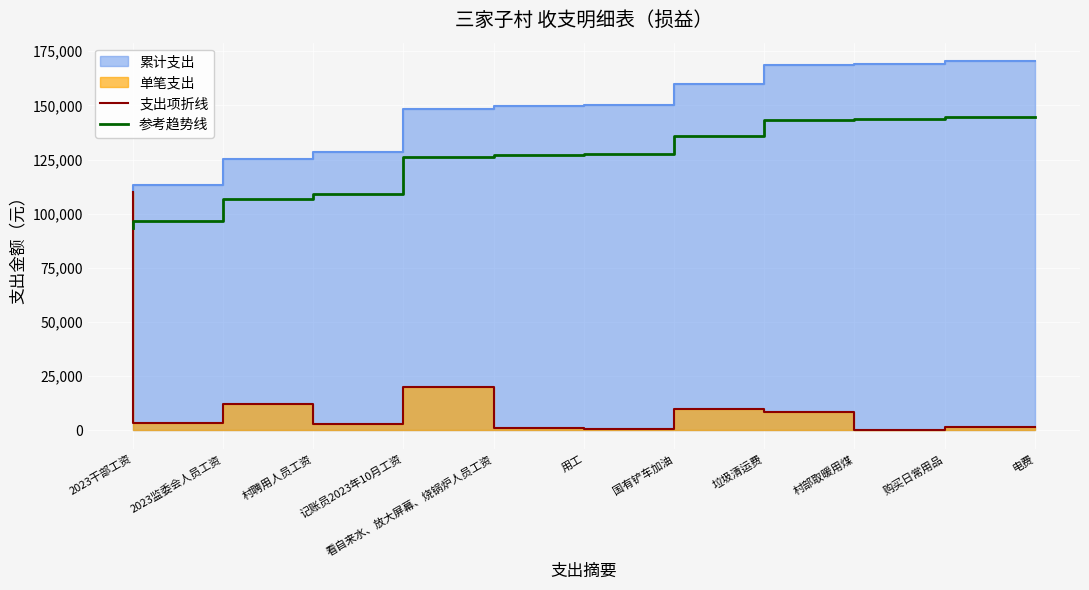

How many values in the 支出项折线 series exceed 3480?

5